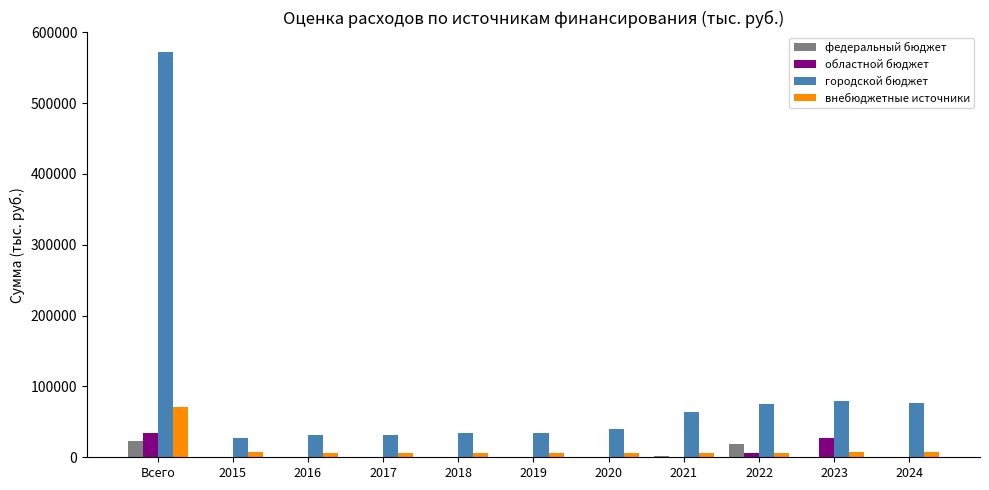

What is the average value of the внебюджетные источники series?

12181.5